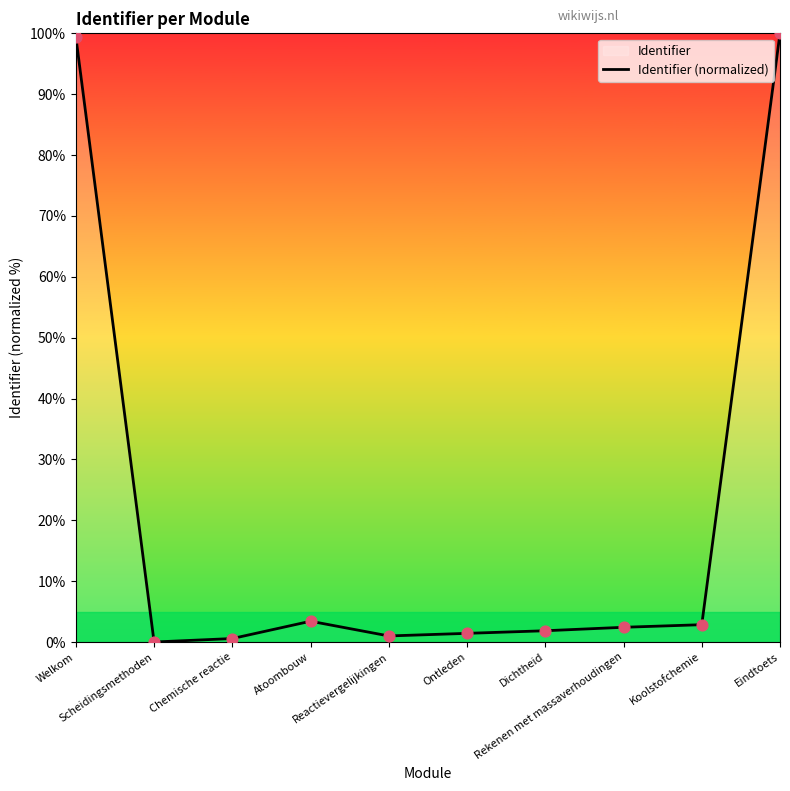

What is the ratio of the value at Koolstofchemie to the value at Ontleden?

2.0